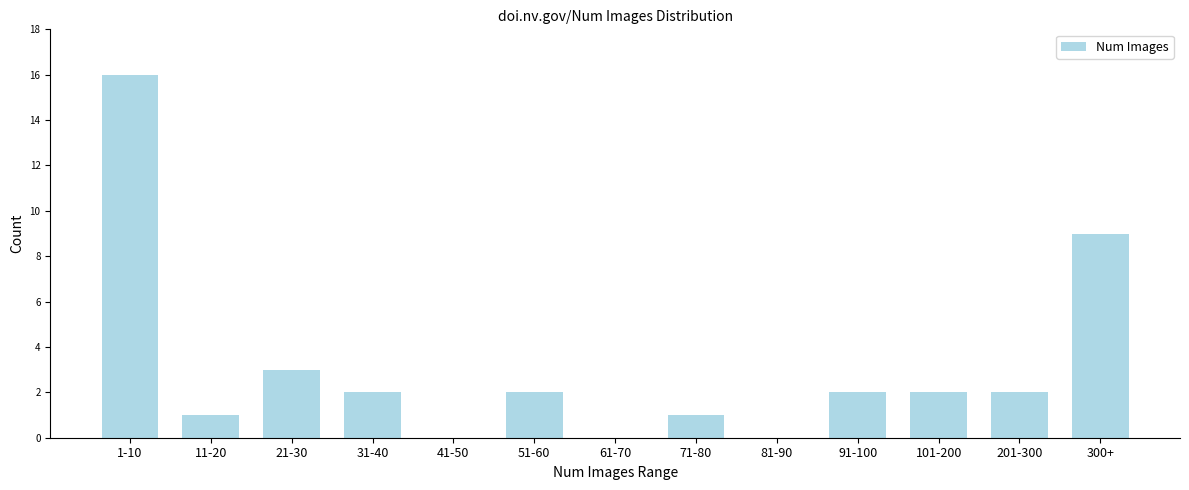

Reading left to right, what are all the values shown in this chart?

1-10=16	11-20=1	21-30=3	31-40=2	41-50=0	51-60=2	61-70=0	71-80=1	81-90=0	91-100=2	101-200=2	201-300=2	300+=9